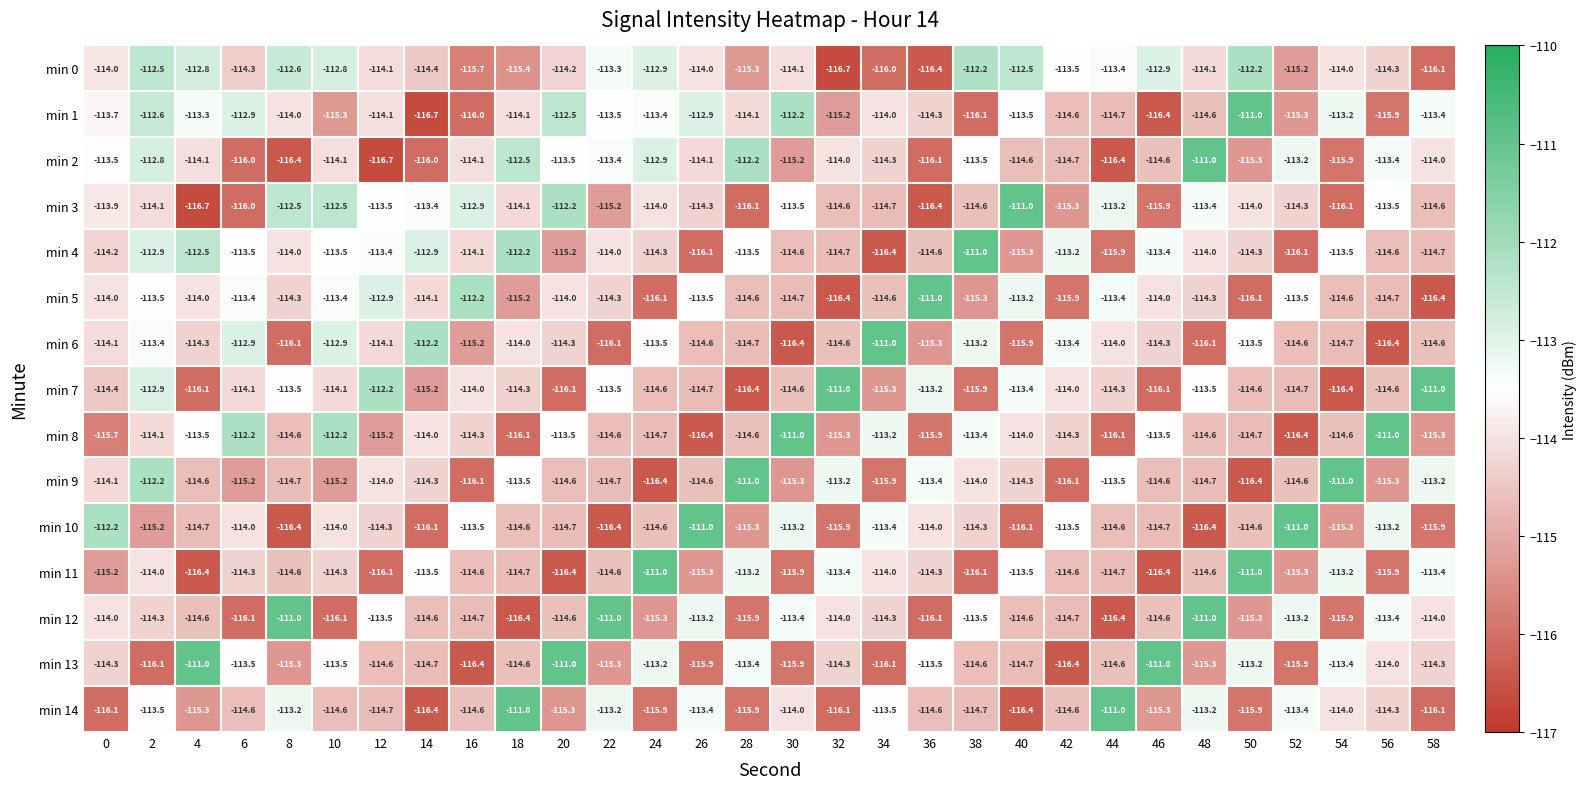

What is the greatest value displayed?

-111.0